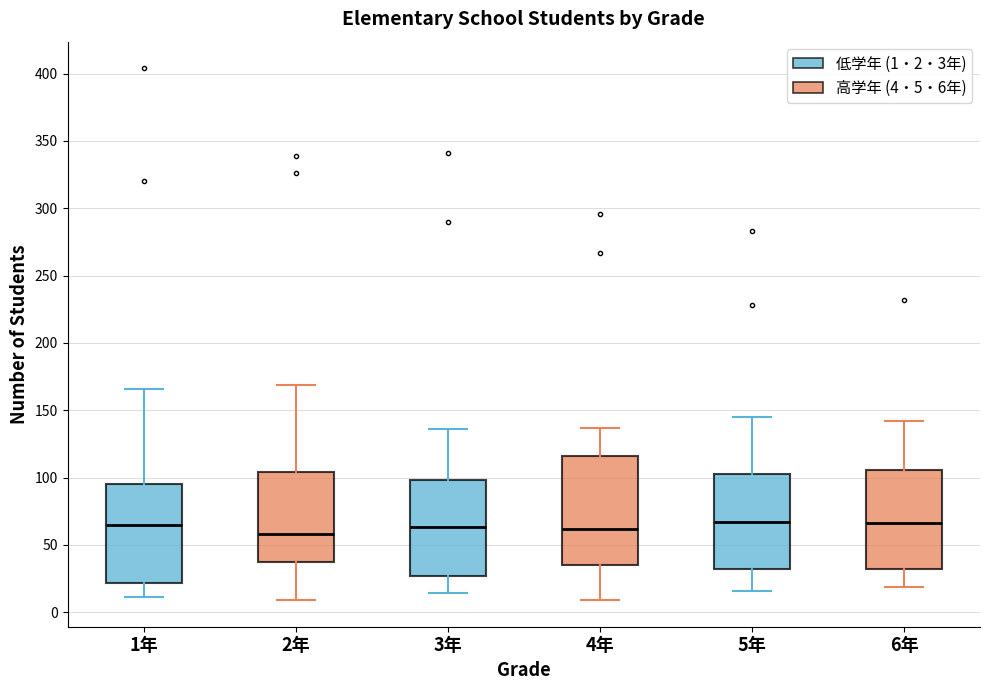

Which box is the tallest, from its lower edge to its upper edge?

4年